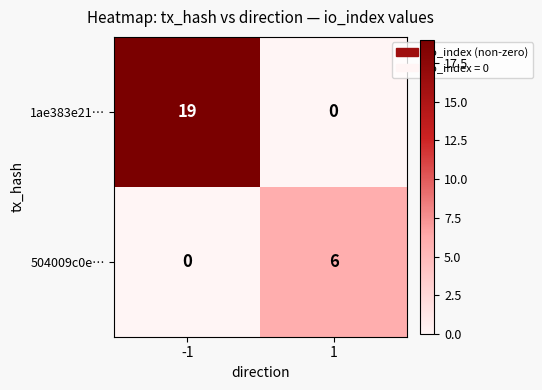

Is it true that 504009c0e… equals 9 at 1?

False